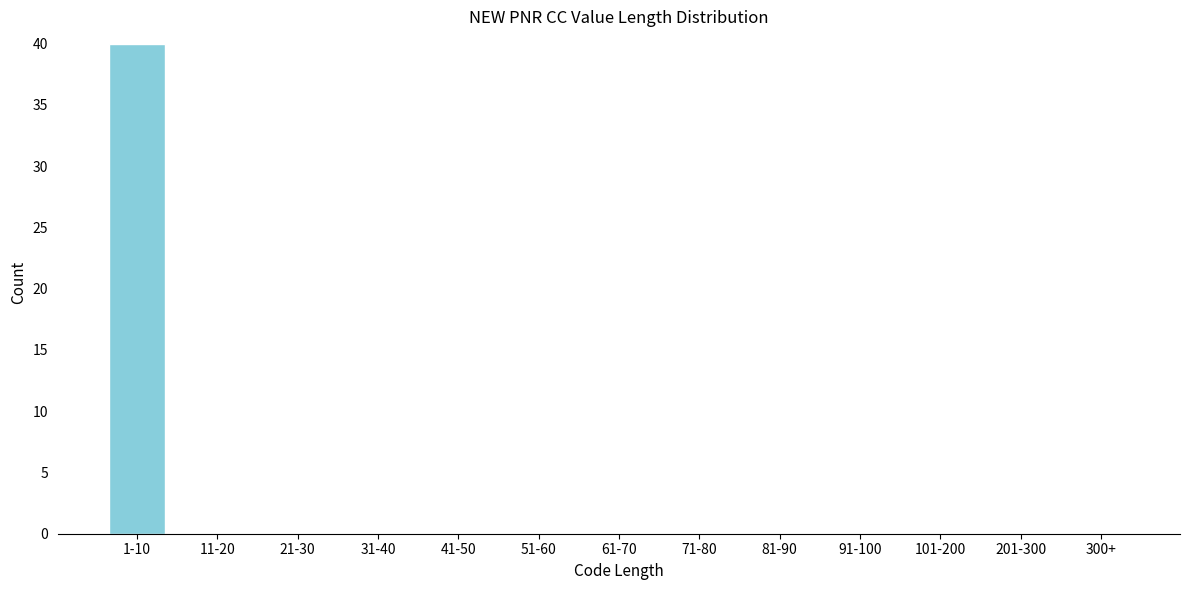

Reading left to right, transcribe all the data shown in this chart.

1-10=40	11-20=0	21-30=0	31-40=0	41-50=0	51-60=0	61-70=0	71-80=0	81-90=0	91-100=0	101-200=0	201-300=0	300+=0